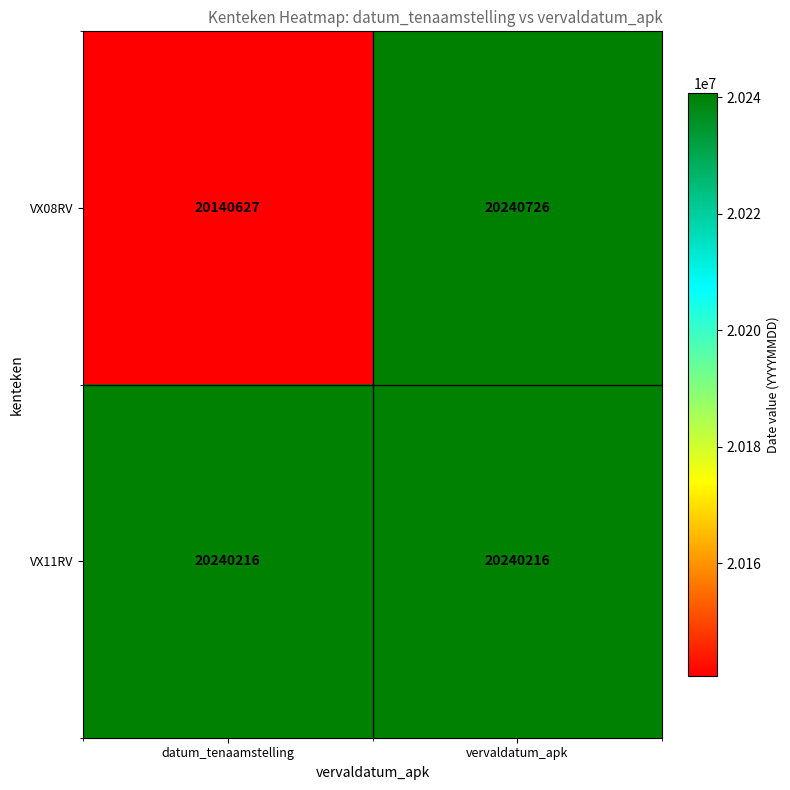

What is the total value across all series at vervaldatum_apk?

40480942